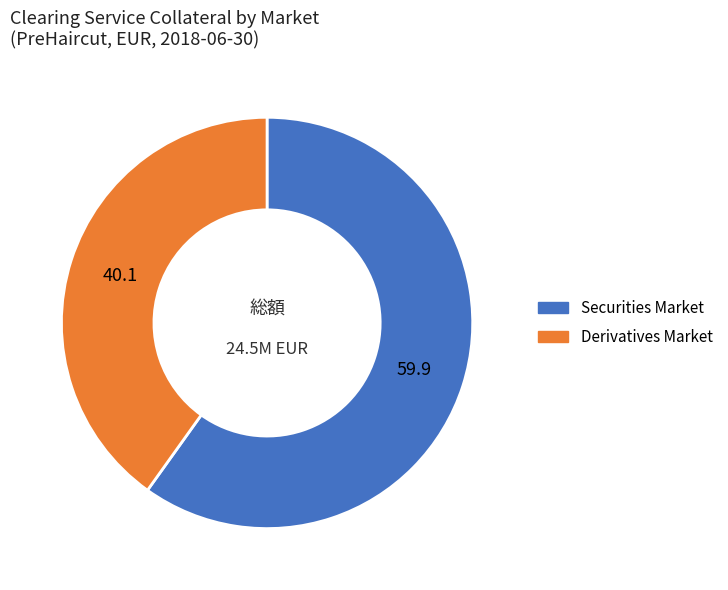

Do Securities Market and Derivatives Market together represent more than half of the pie?

Yes